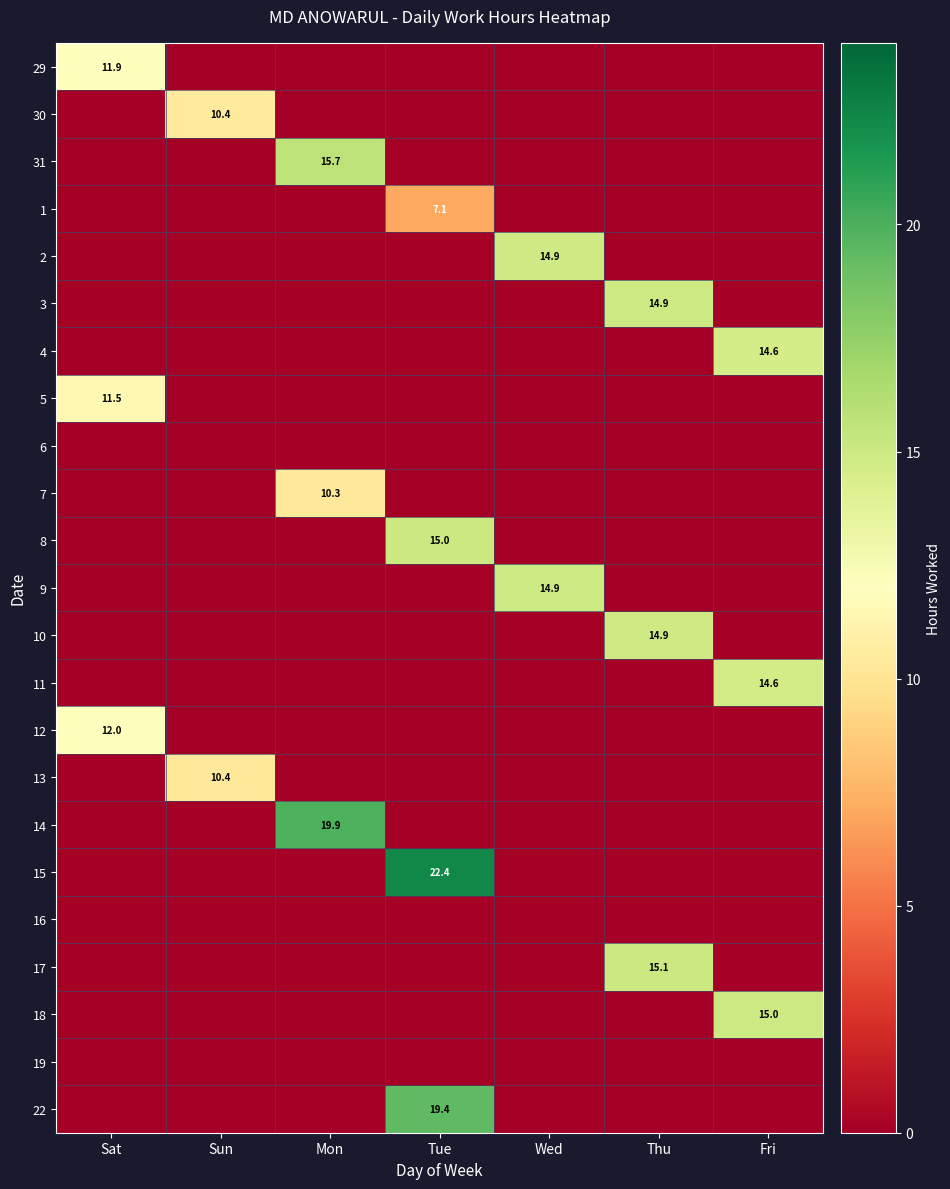

At which category is the sum across all series the highest?

Tue